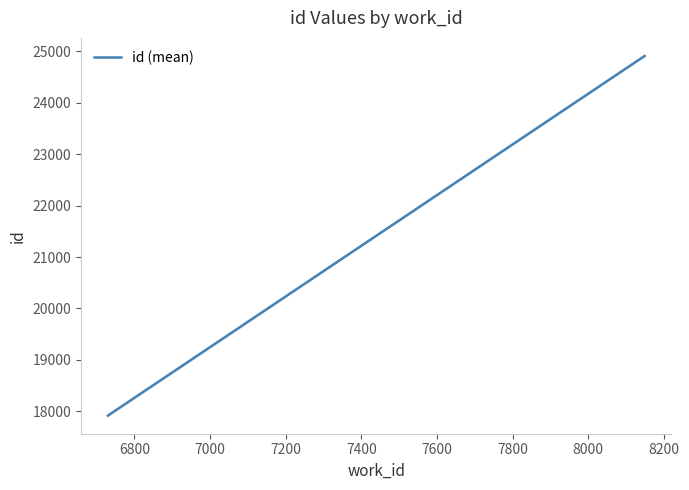

At which label does the data first exceed 17917?

8149